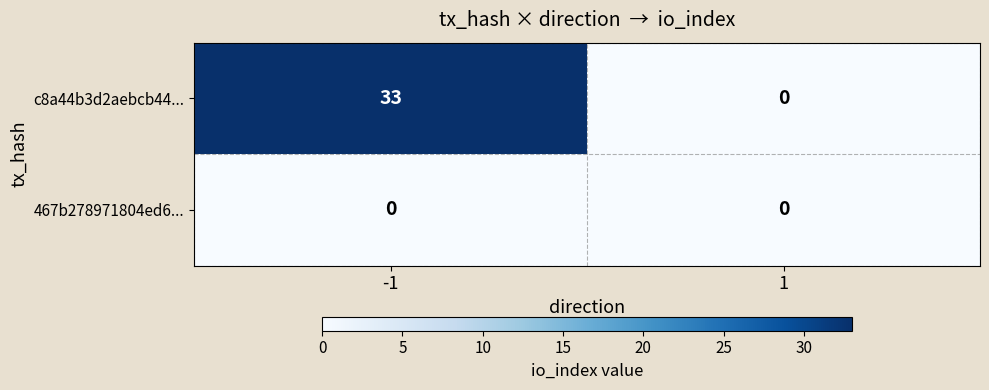

List the series in order of their peak value, highest first.

c8a44b3d2aebcb44..., 467b278971804ed6...